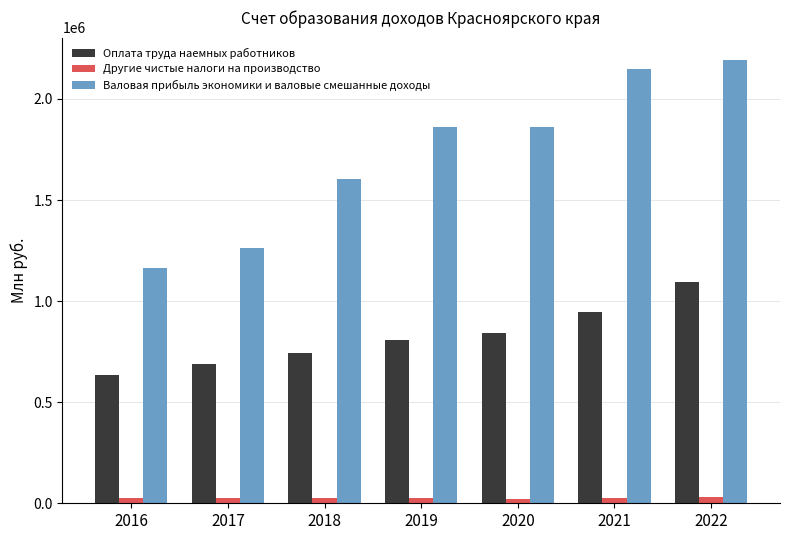

Rank the series by their maximum value, from highest to lowest.

Валовая прибыль экономики и валовые смешанные доходы, Оплата труда наемных работников, Другие чистые налоги на производство